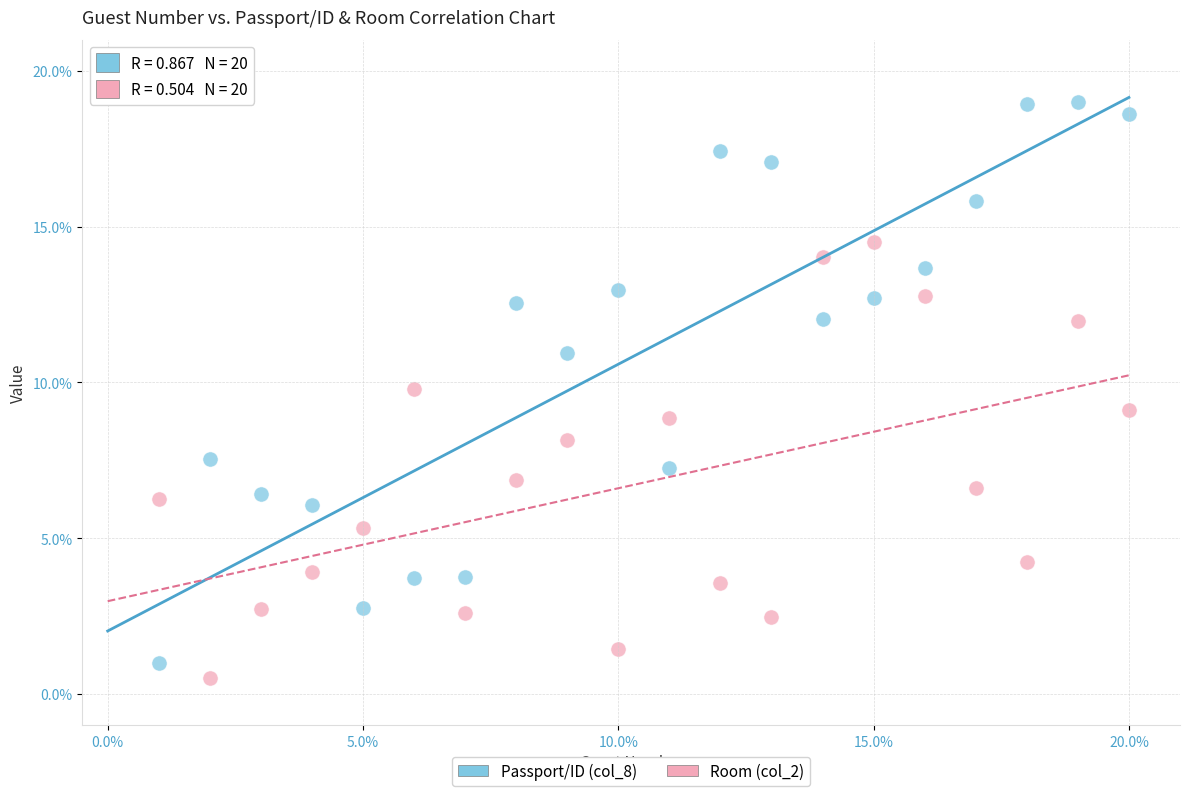

Across all data points, what is the range of X values (max minus min)?

19.0